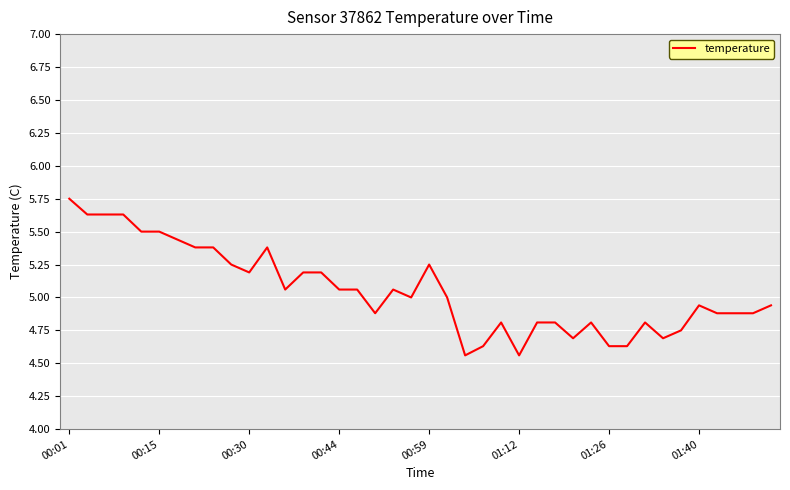

Is this an area chart (filled region under the line)?

No